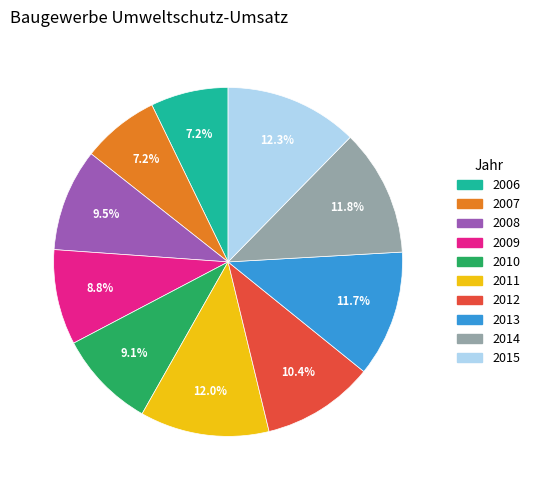

To the nearest percent, what portion does 2014 represent?

12%